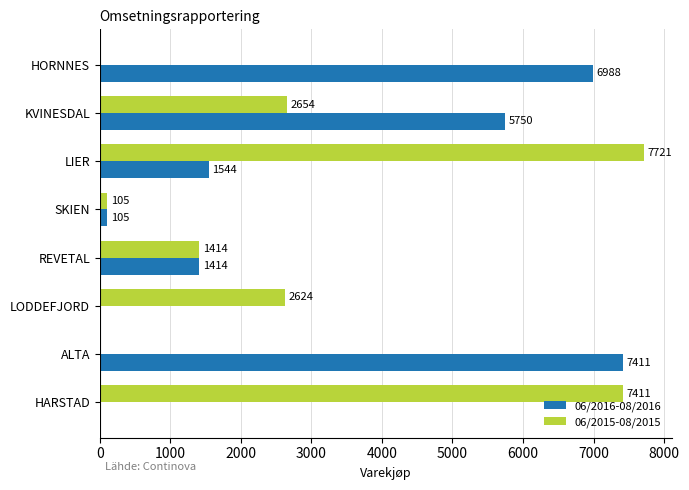

What is the total value across all series at KVINESDAL?

8404